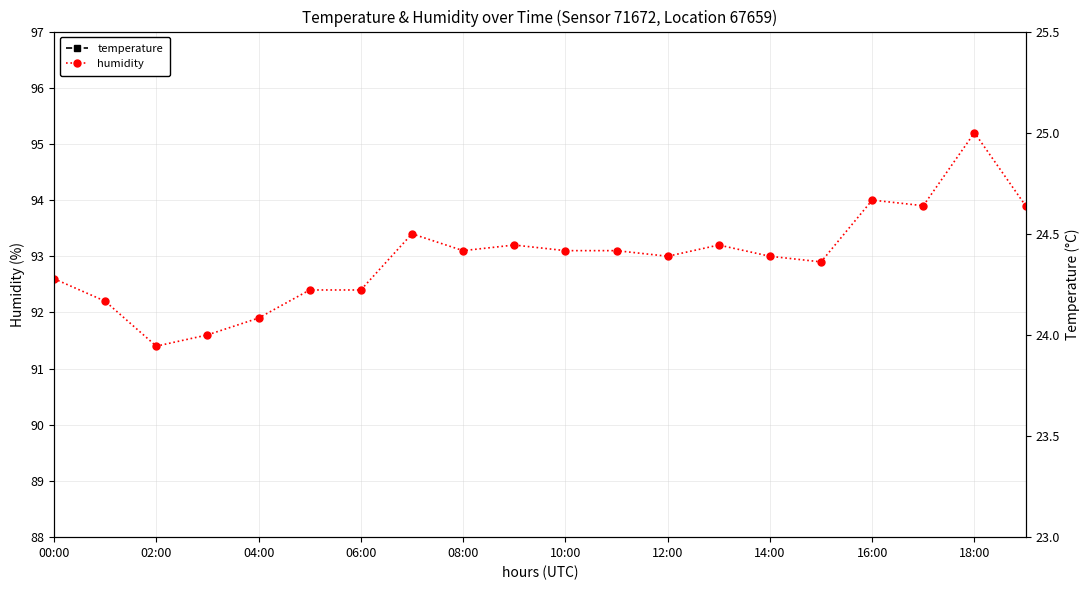

True or false: humidity and temperature intersect in this chart.

False